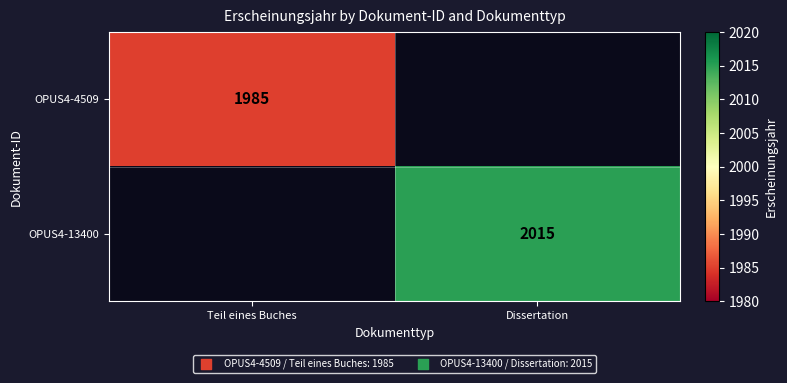

Is it true that OPUS4-13400 equals 1374 at Dissertation?

False